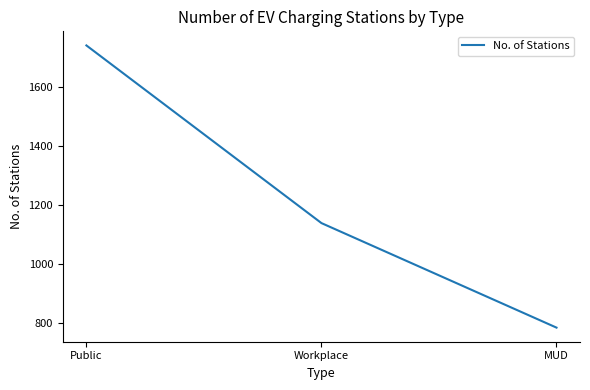

How many lines are shown in the chart?

1